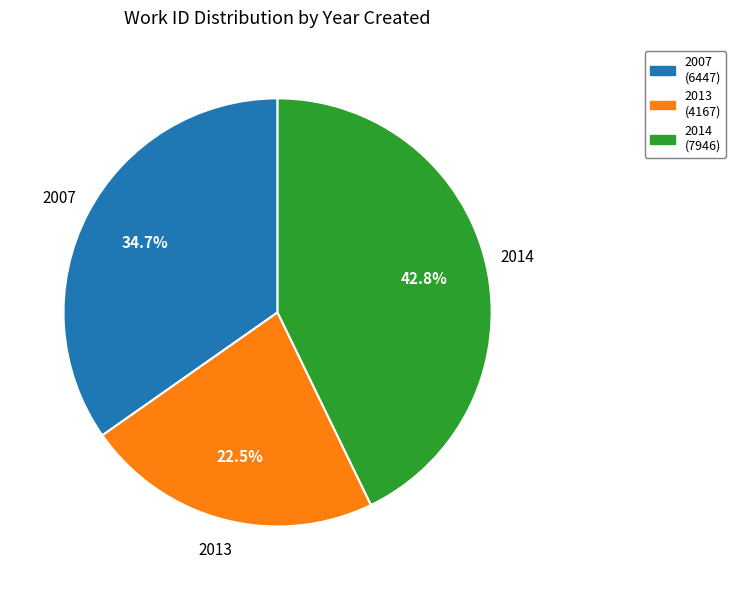

Which category has the biggest portion of the pie?

2014